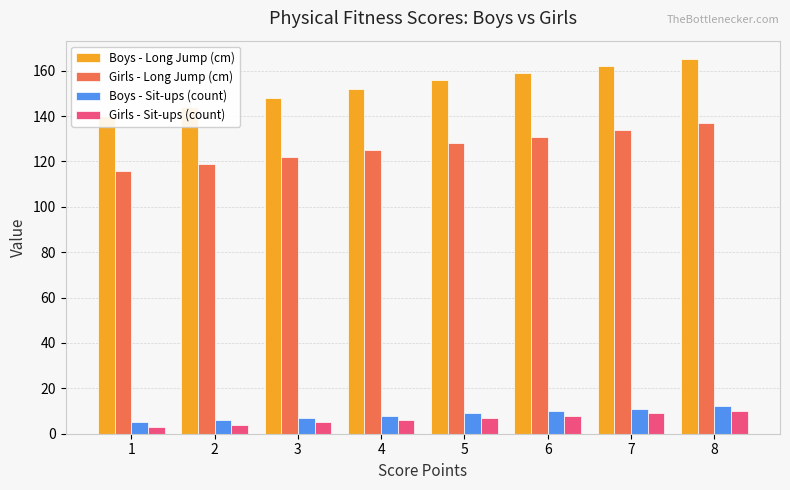

What is the difference between the highest and lowest values at 2?

140